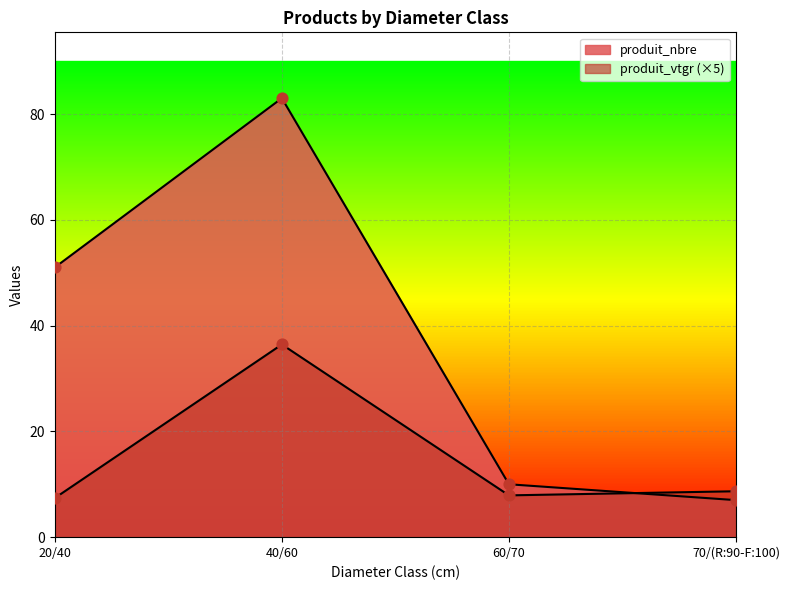

At how many categories does at least one series exceed 32?

2